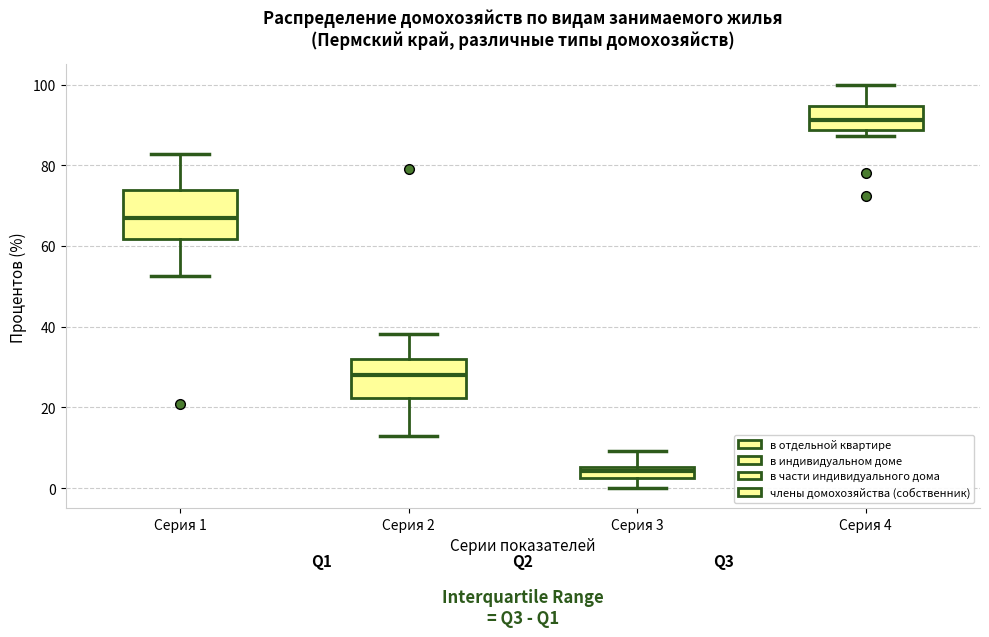

Which box is the tallest, from its lower edge to its upper edge?

Серия 1